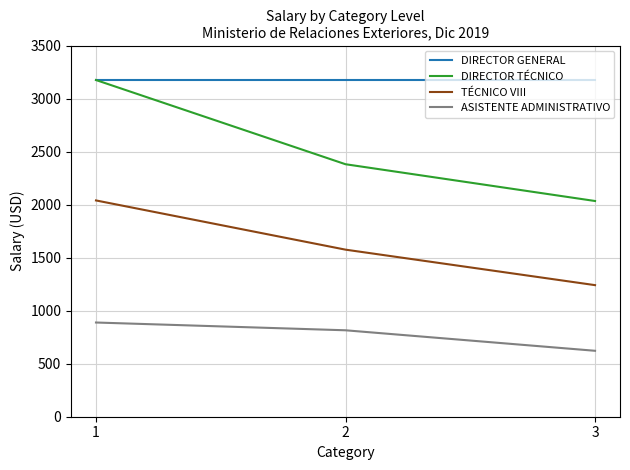

What is the greatest value displayed?

3174.8